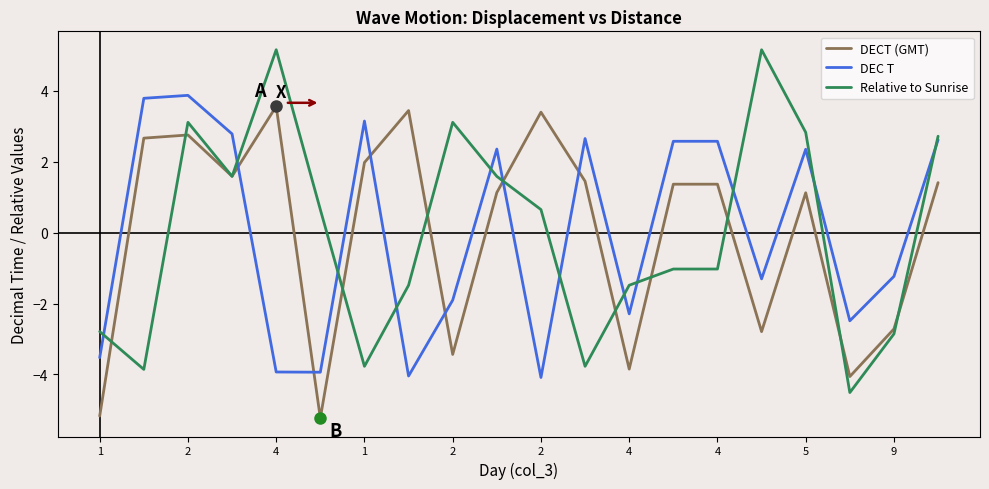

What is the minimum value shown in the chart?

-5.2